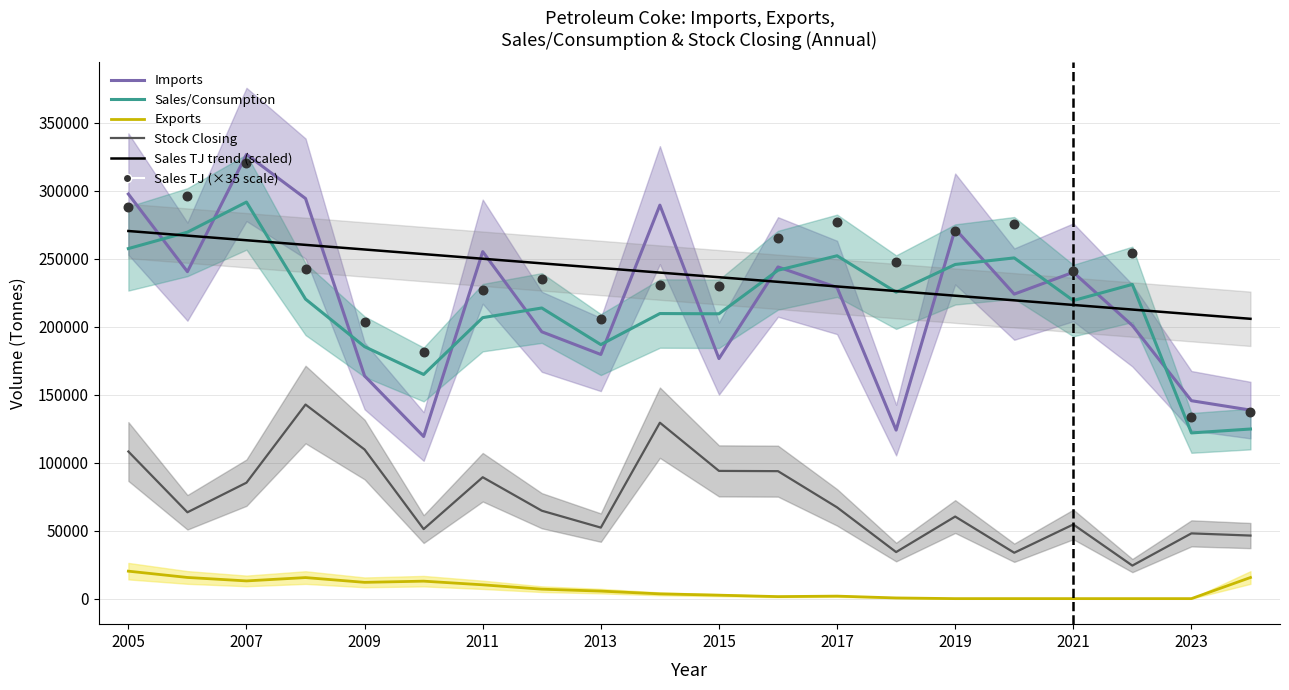

Which series has the largest Y range (max minus min)?

Imports